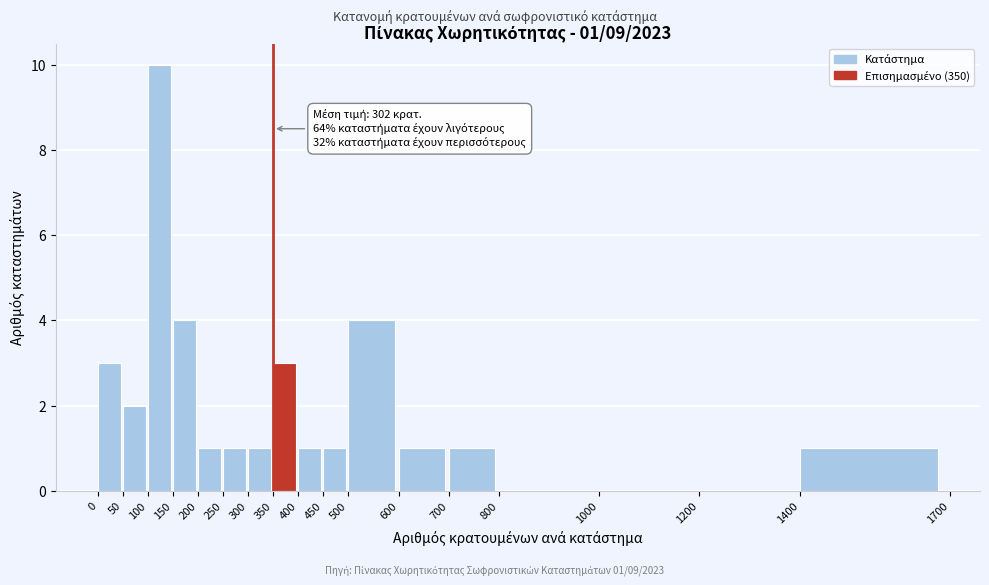

Over which range of the x-axis is the bar tallest?

100 to 150